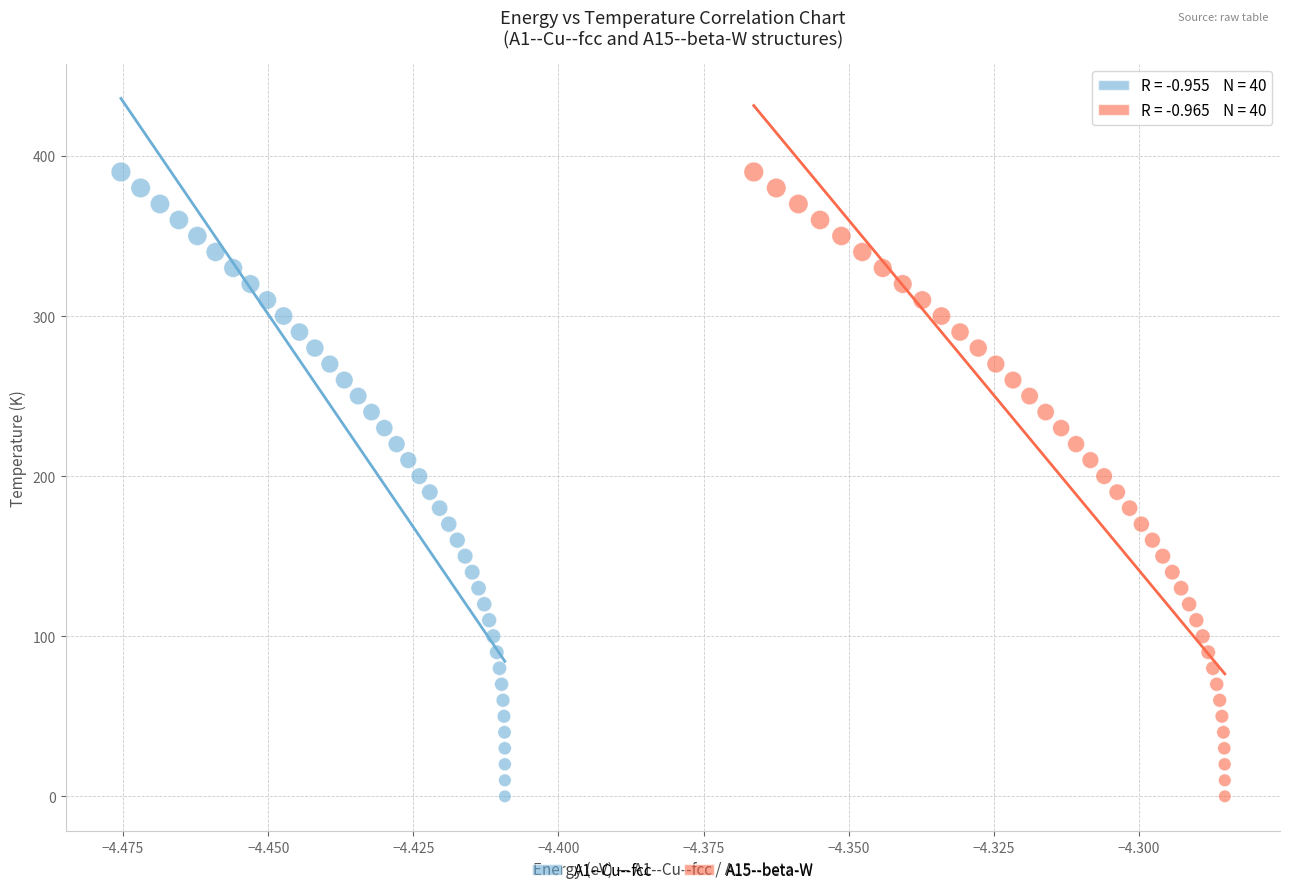

What are all the series names shown in the legend?

A1--Cu--fcc, A15--beta-W